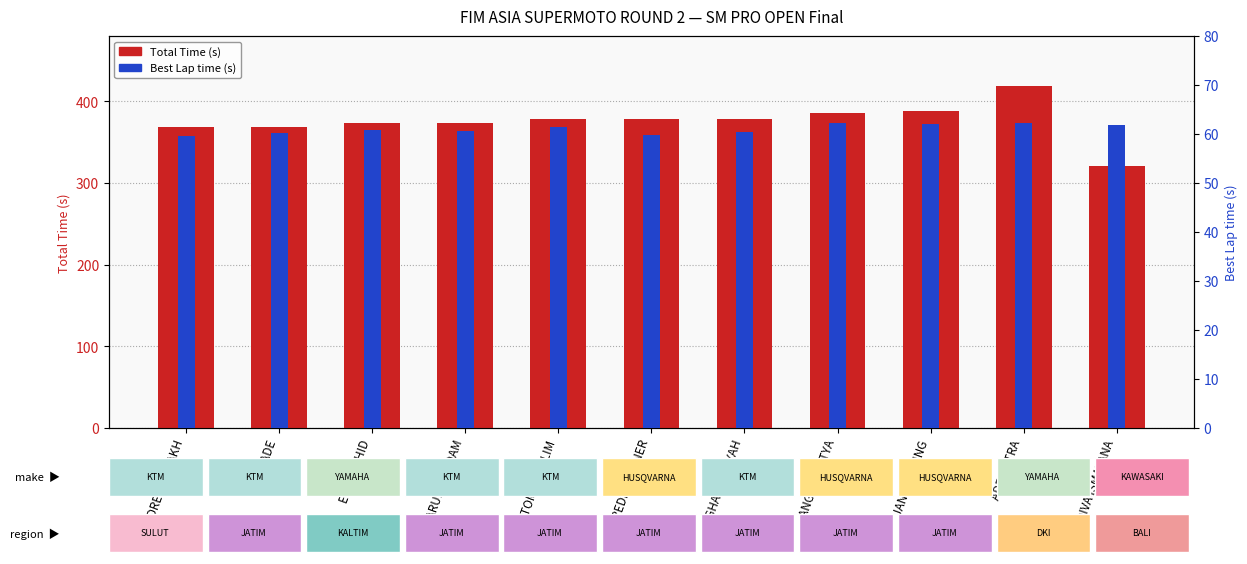

How many data points in Best Lap time (s) are less than 60?

2